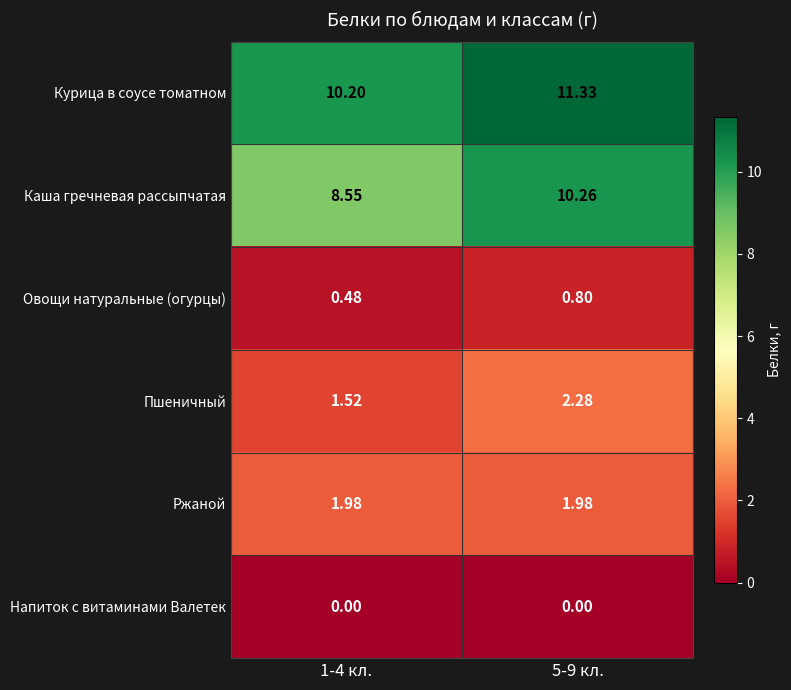

Which series has the largest total across all categories?

Курица в соусе томатном